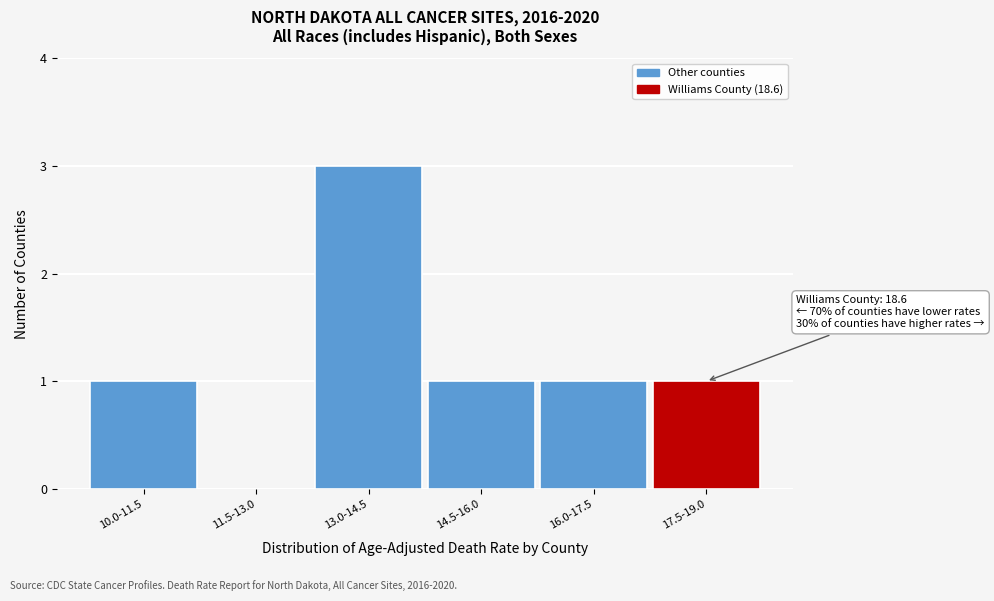

Reading left to right, what are all the values shown in this chart?

10.0-11.5=1	11.5-13.0=0	13.0-14.5=3	14.5-16.0=1	16.0-17.5=1	17.5-19.0=1